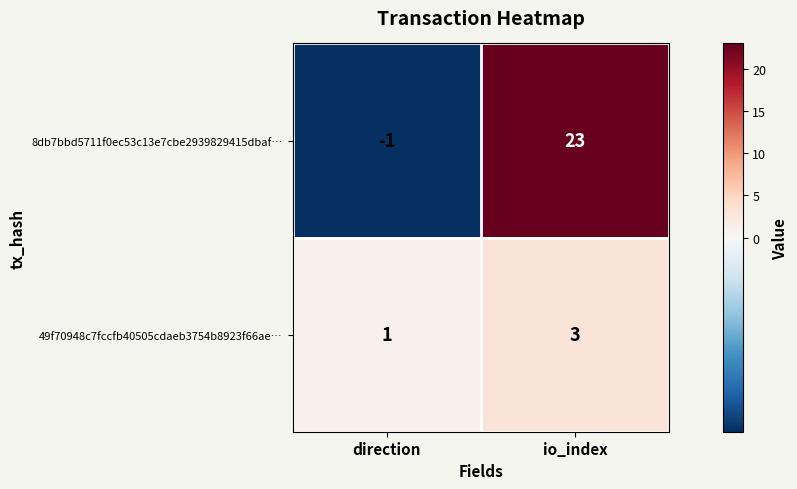

True or false: 49f70948c7fccfb40505cdaeb3754b8923f66ae… has a value of 1 at direction.

True